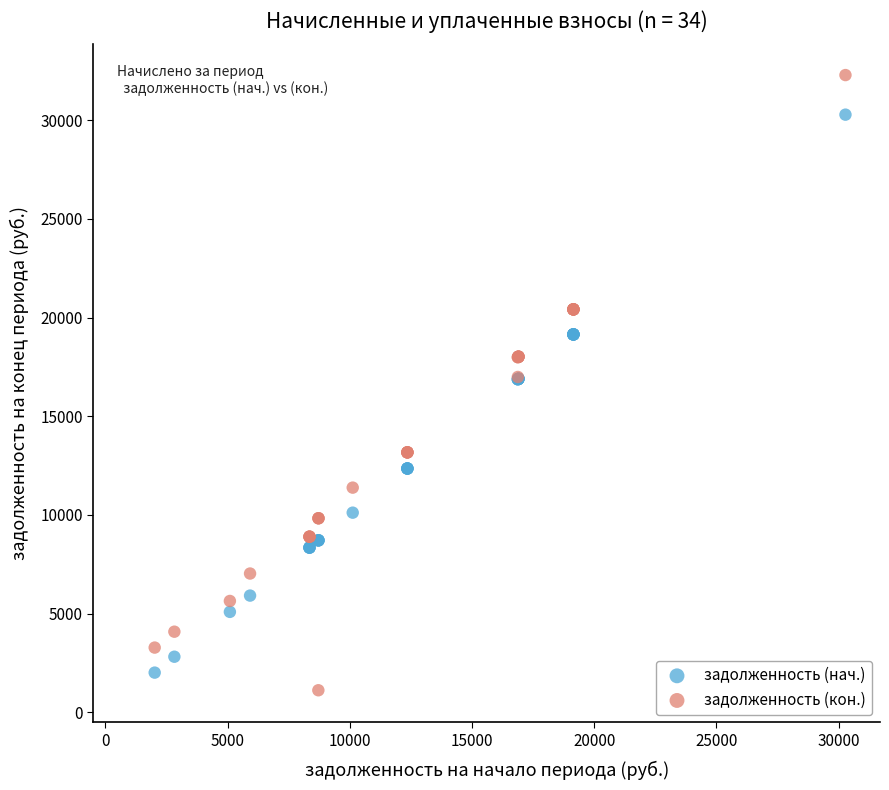

What is the X range (max minus min) for the scatter plot?

28263.9